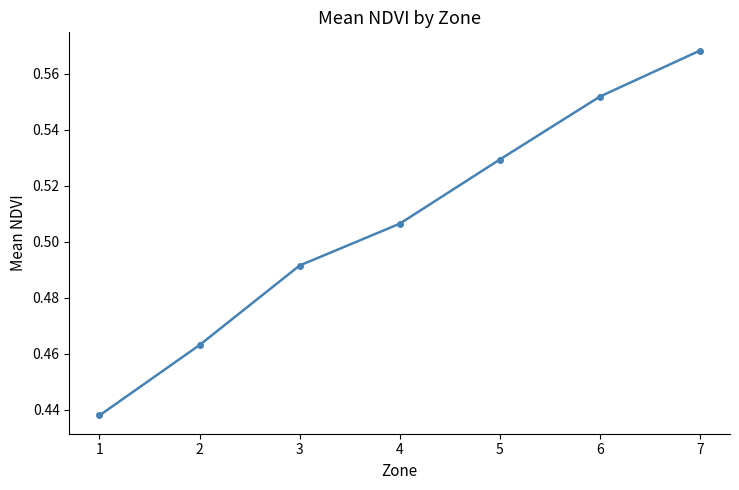

The chart shows a value of 0.7 at 5. True or false?

False